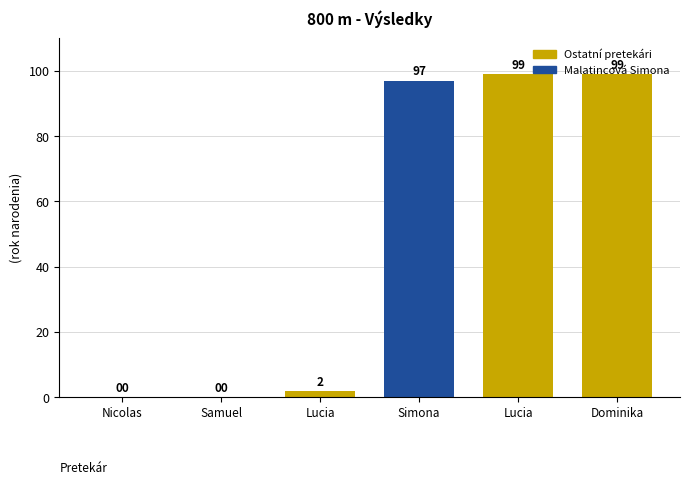

How many positive values are there?

4